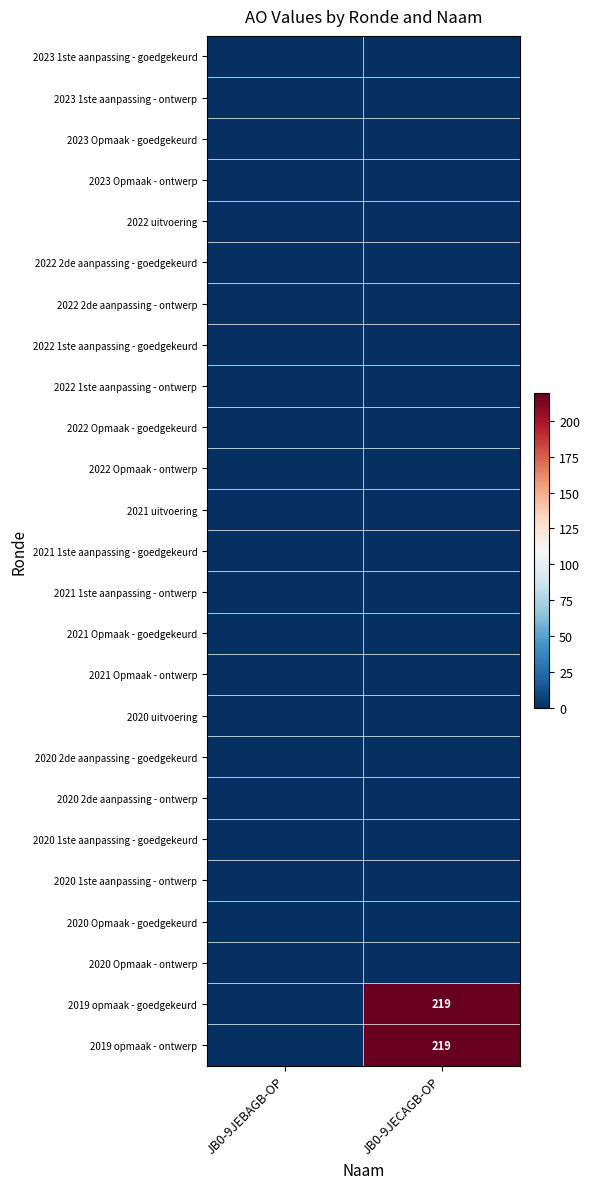

Is the value of 2019 opmaak - ontwerp at JB0-9JEBAGB-OP greater than the value of 2023 Opmaak - goedgekeurd at JB0-9JECAGB-OP?

No